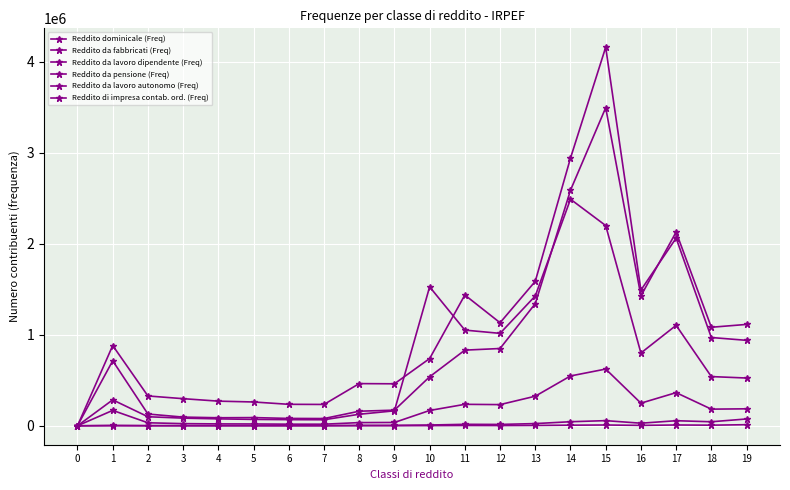

What is the sum of all Reddito di impresa contab. ord. (Freq) values?

66129